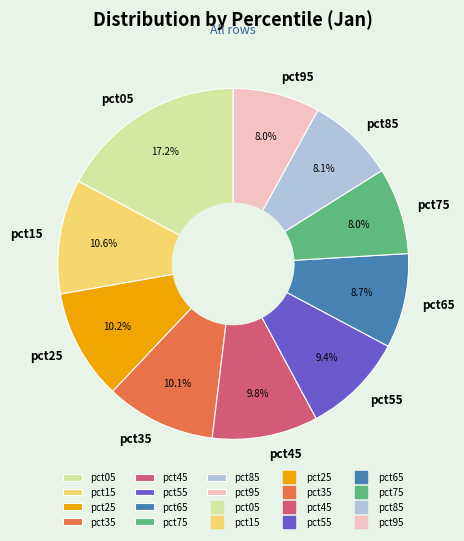

Which has a higher value, pct65 or pct05?

pct05